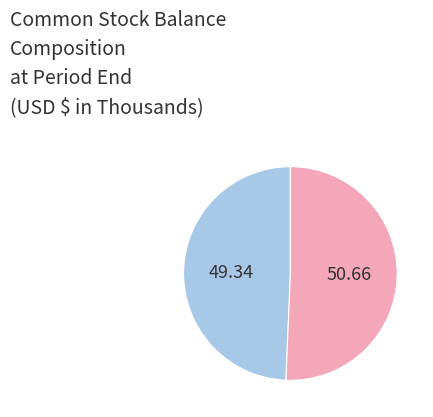

Is there any slice that represents more than half of the pie?

Yes